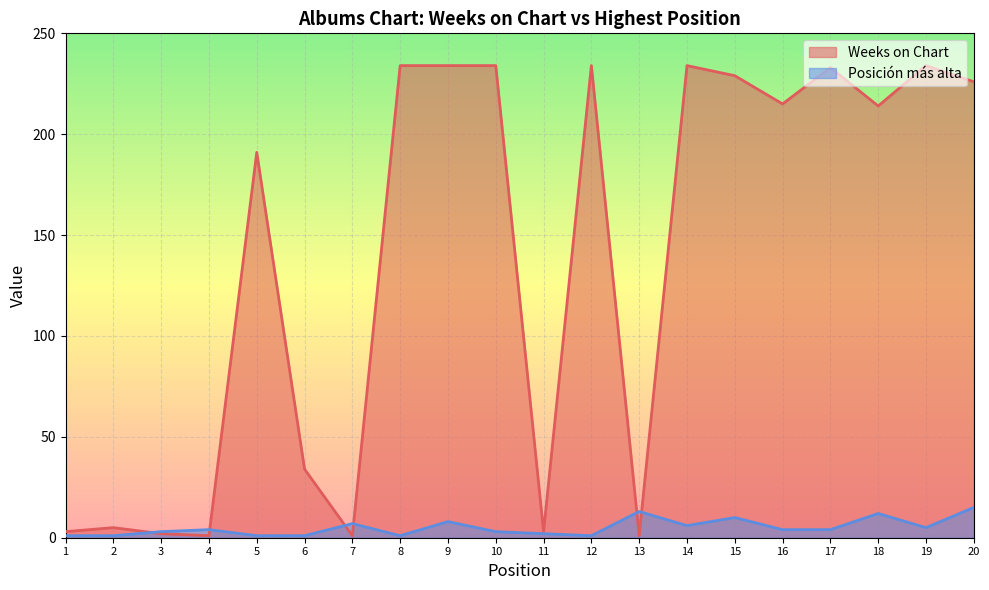

Rank the series by their average value, from highest to lowest.

Weeks on Chart, Posición más alta